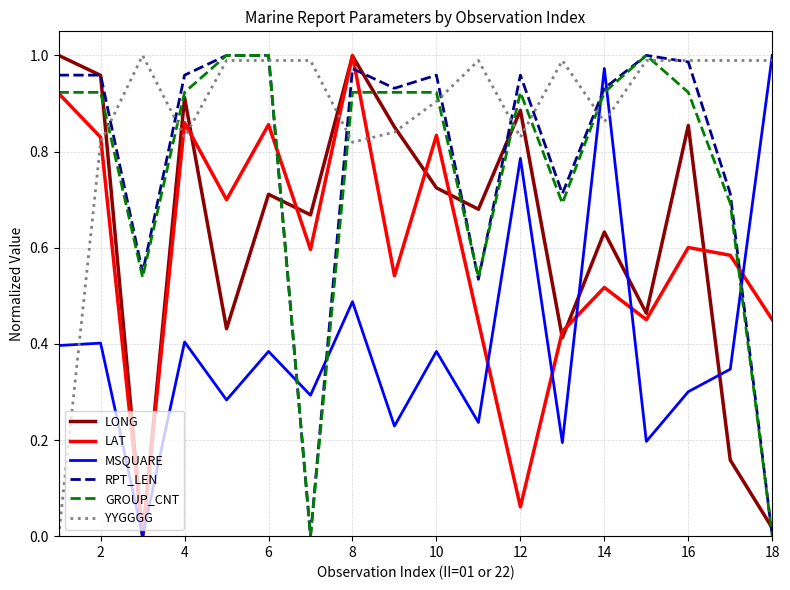

True or false: YYGGGG and LONG cross at least once.

True